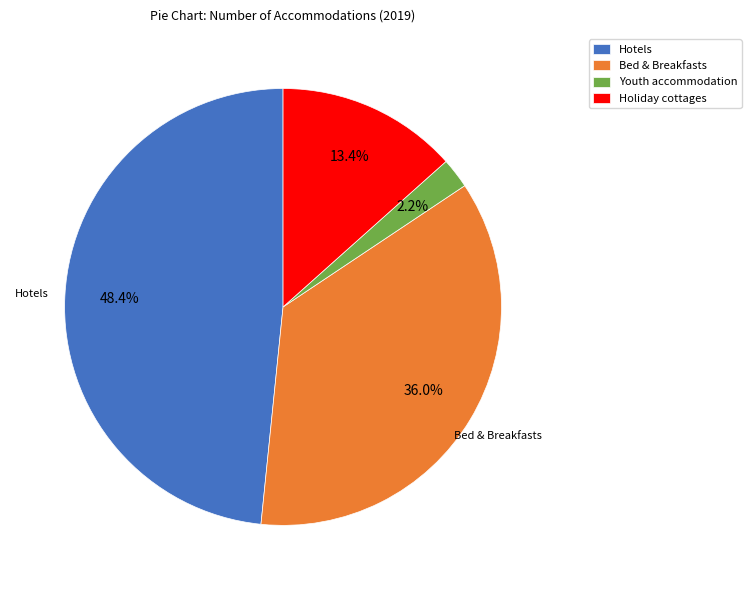

To the nearest percent, what is the difference between the largest and smallest slice percentages?

46%